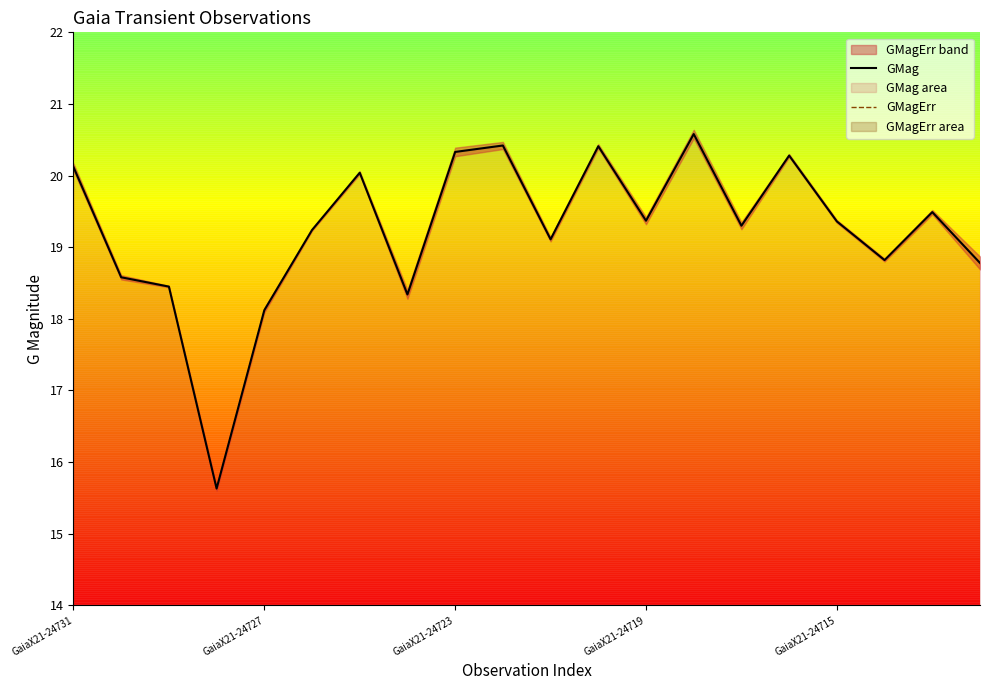

Where is GMag nearest to the value 18?

GaiaX21-24727